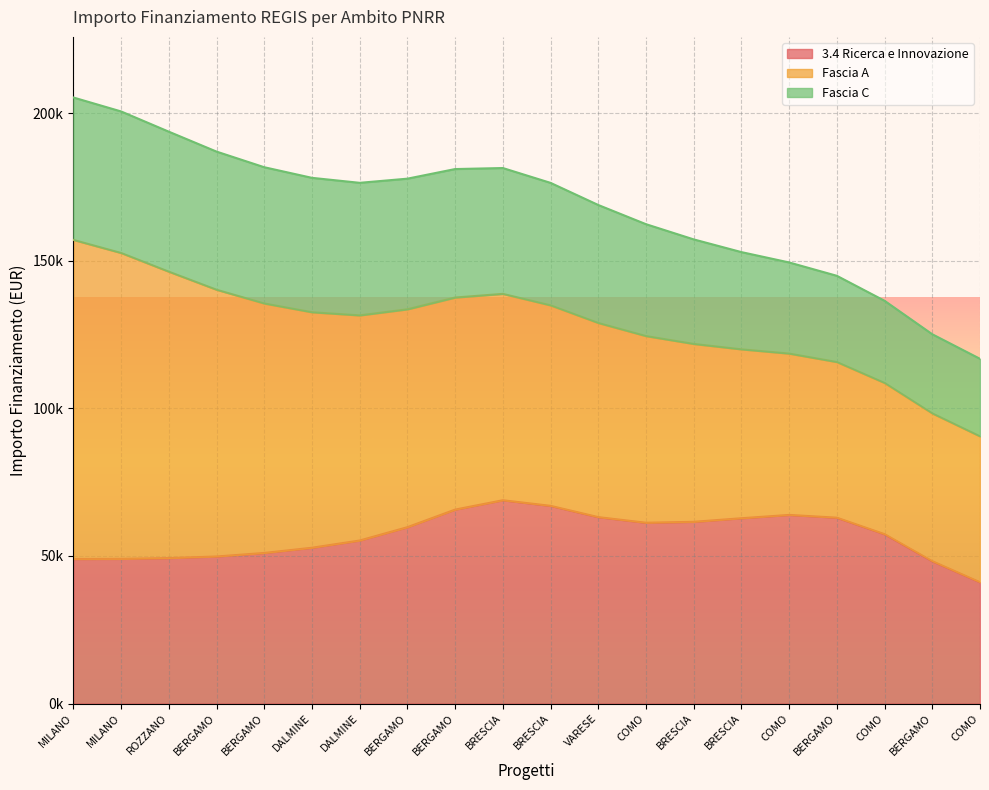

The Fascia C series shows 41196.6 at VARESE. True or false?

True